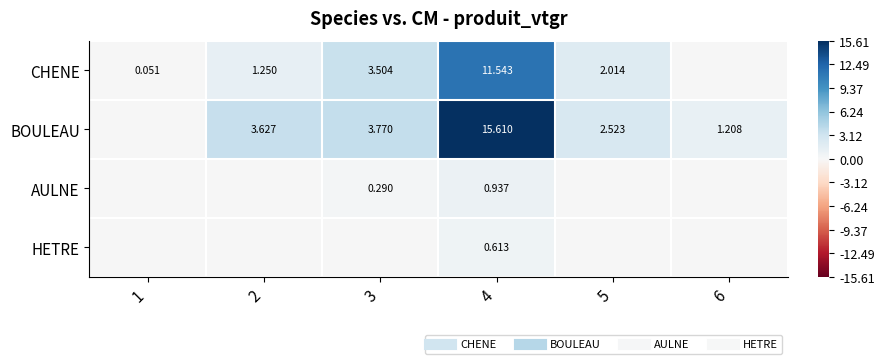

How many positive values does the CHENE series have?

5